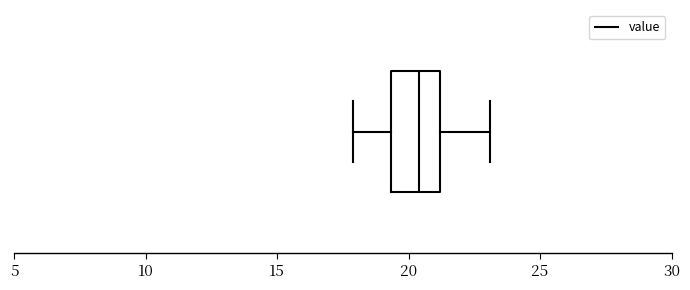

Transcribe this box plot: give where the median line is, the range the box spans, and where the two whiskers end, as read against the x-axis. The values are not printed on the chart, so give them approximately, as read against the axis.

median 20.5, box 19.5 to 21.0, whiskers 18.0 to 23.0